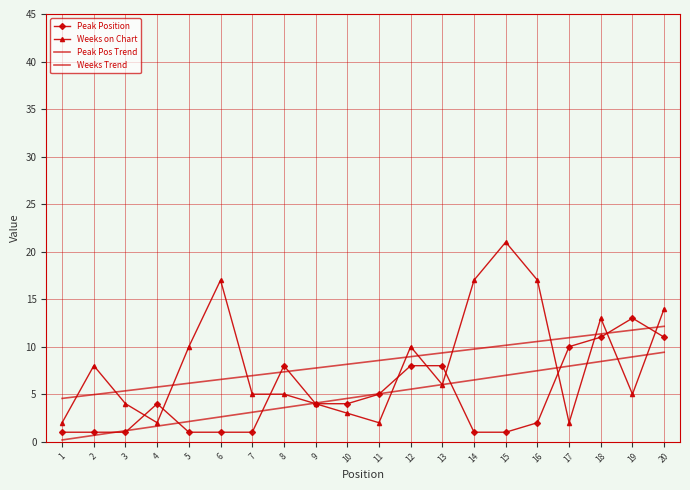

What is the minimum value shown in the chart?

0.2